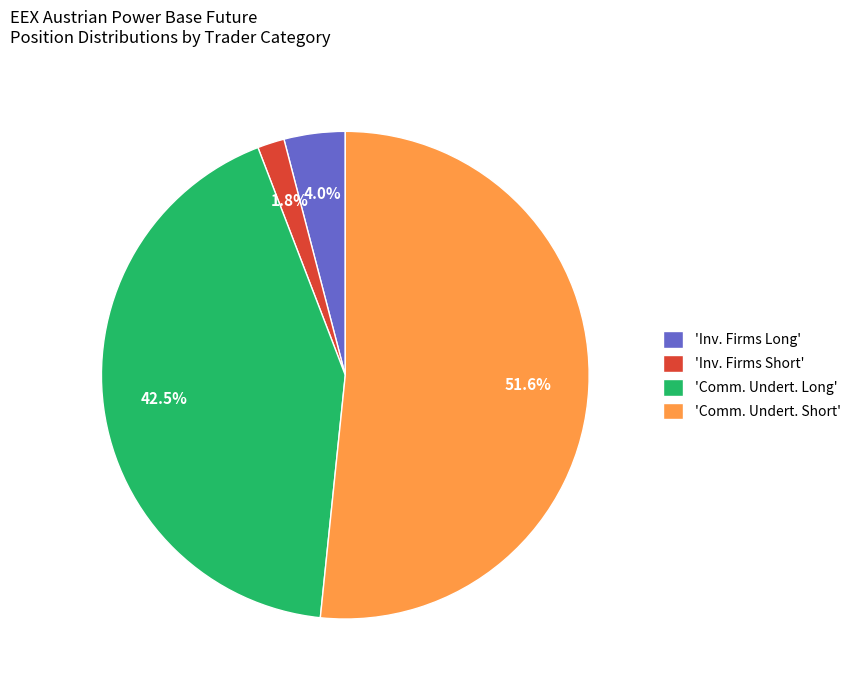

Which slice is the smallest?

'Inv. Firms Short'